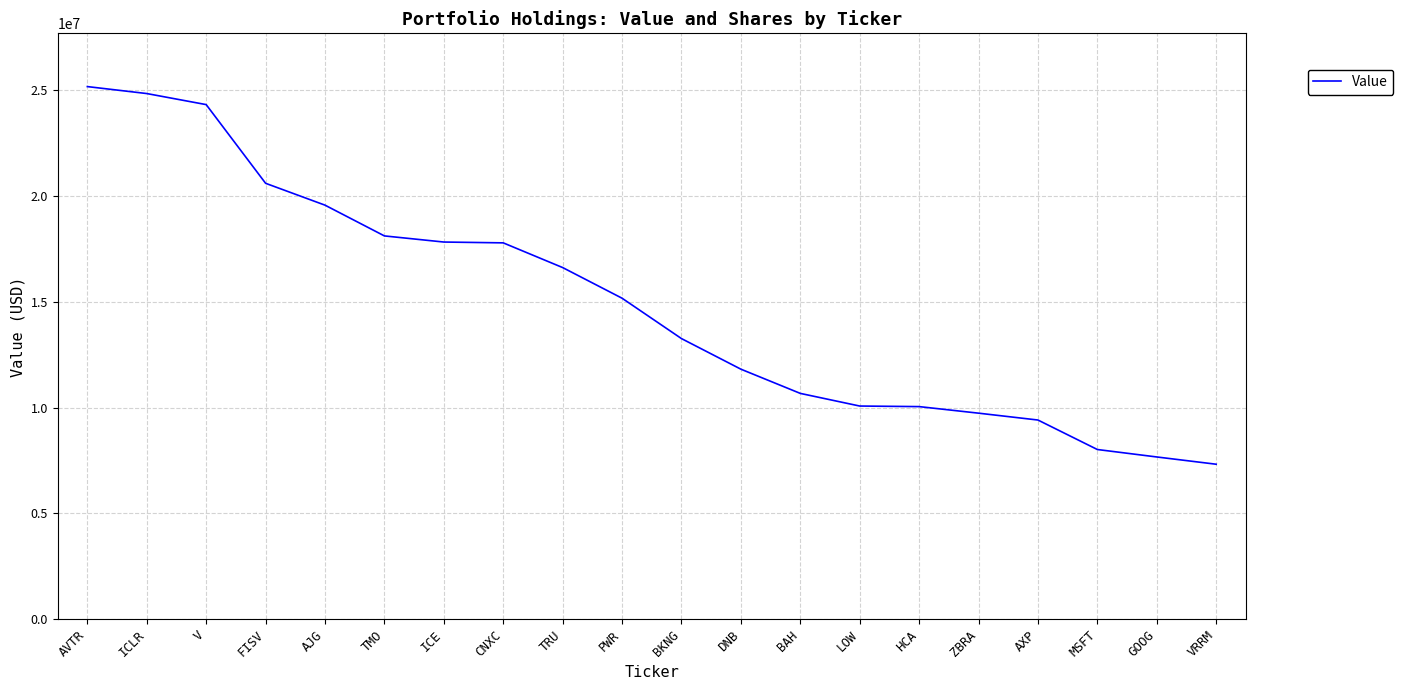

What is the greatest value displayed?

25165000